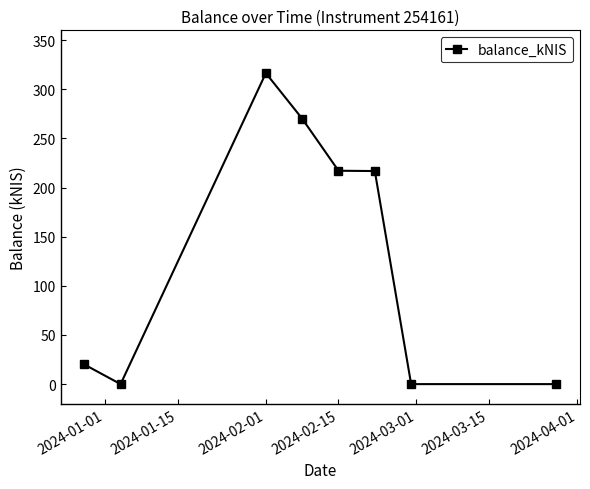

What is the difference between the maximum and second lowest values?

316.5